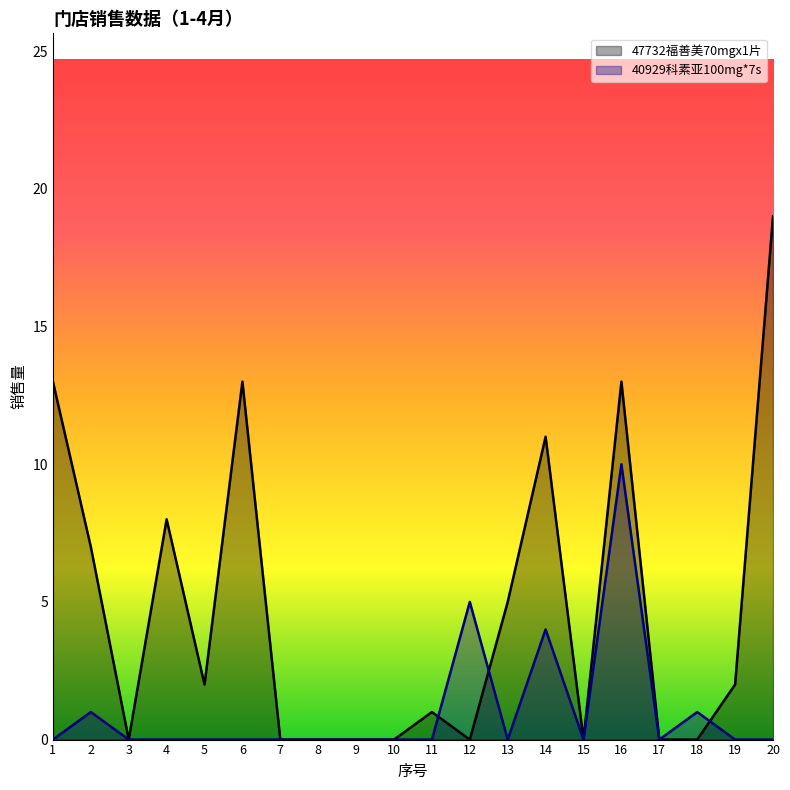

How many interior local peaks does the 40929科素亚100mg*7s series have?

5